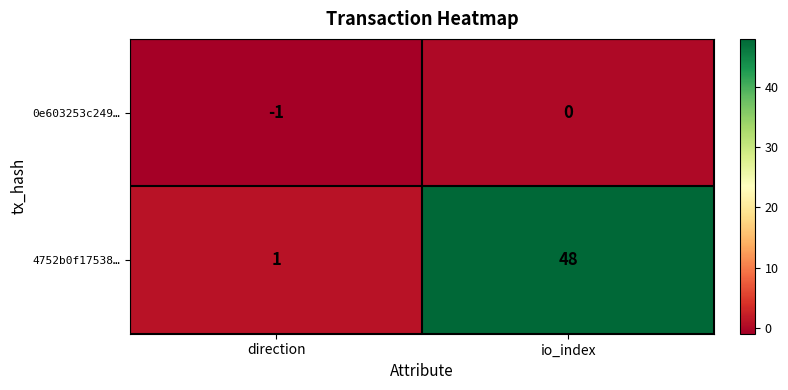

What is the sum of the 4752b0f17538… values at direction and io_index?

49